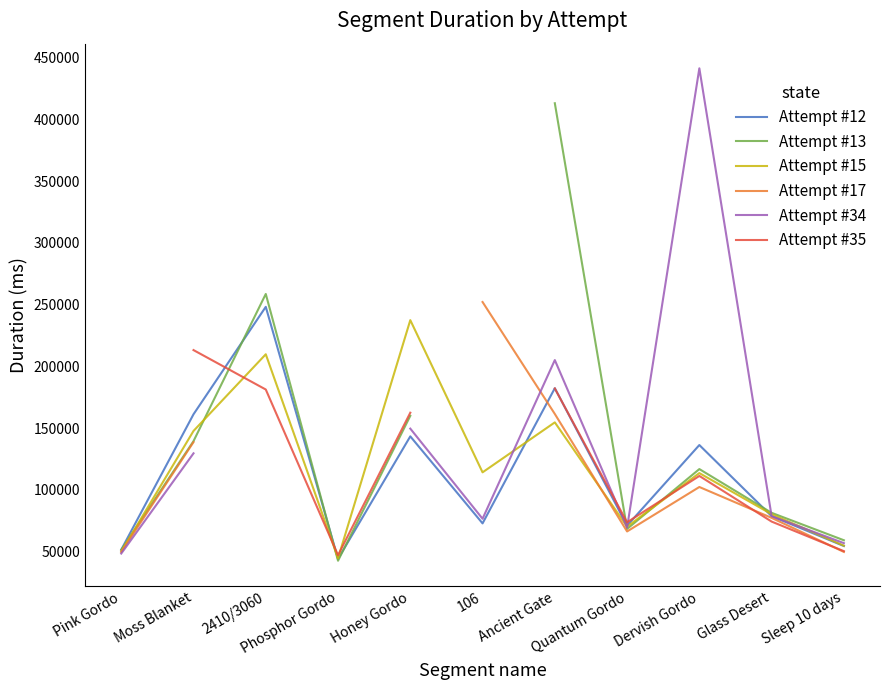

Which series ends up on top after the final intersection of Attempt #34 and Attempt #35?

Attempt #34